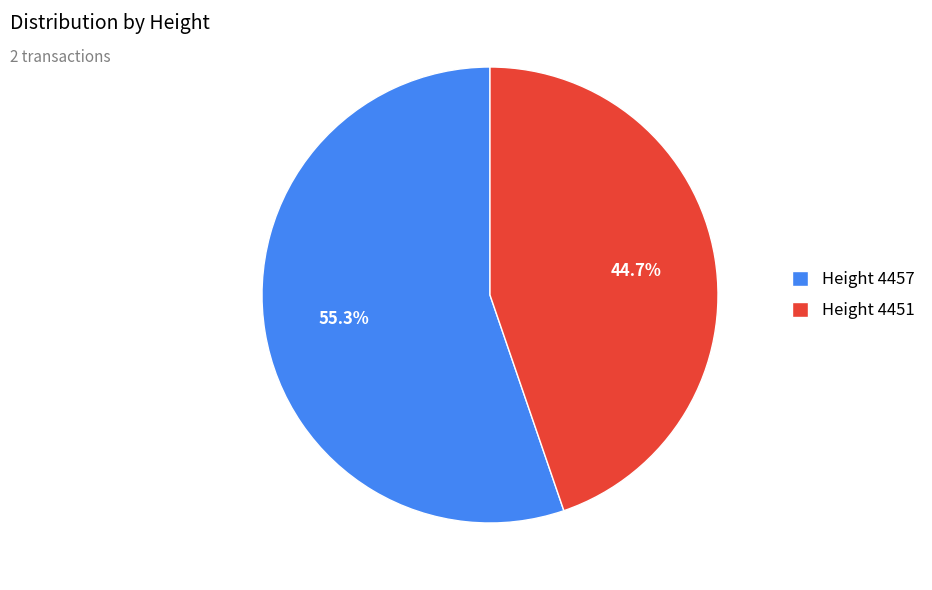

Rank the categories by value from highest to lowest.

Height 4457, Height 4451